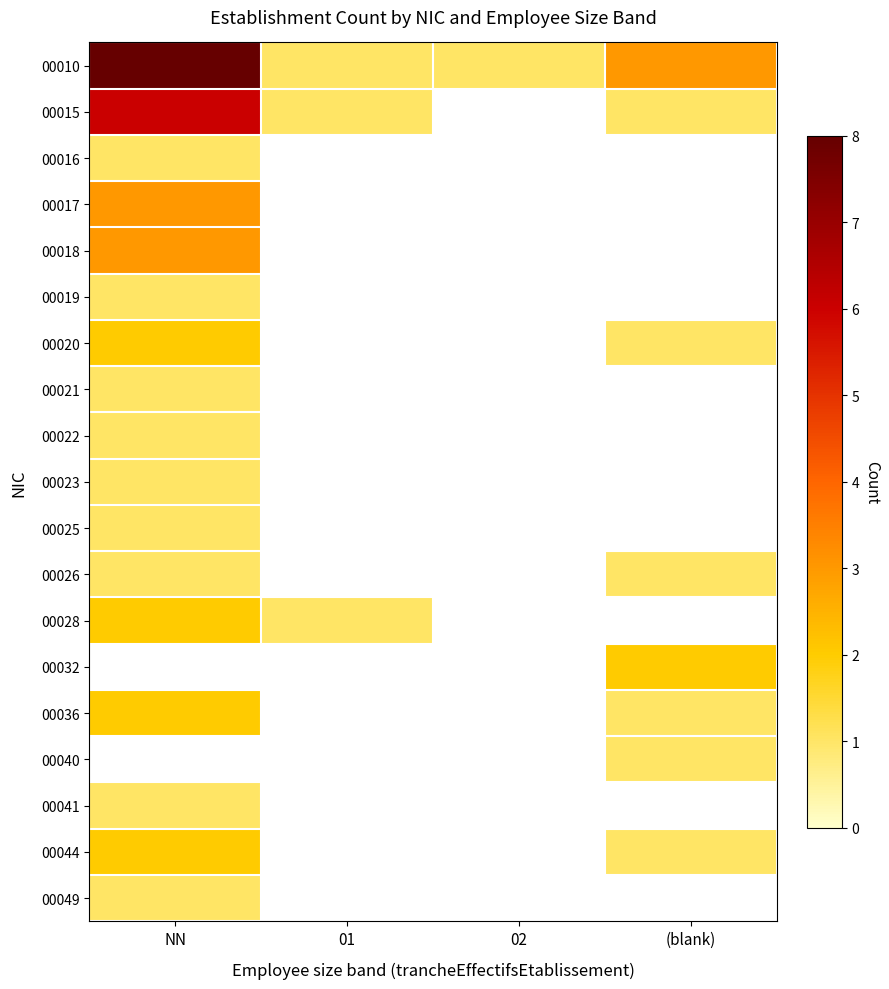

List the labels in order of 00016 value, largest first.

NN, 01, 02, (blank)